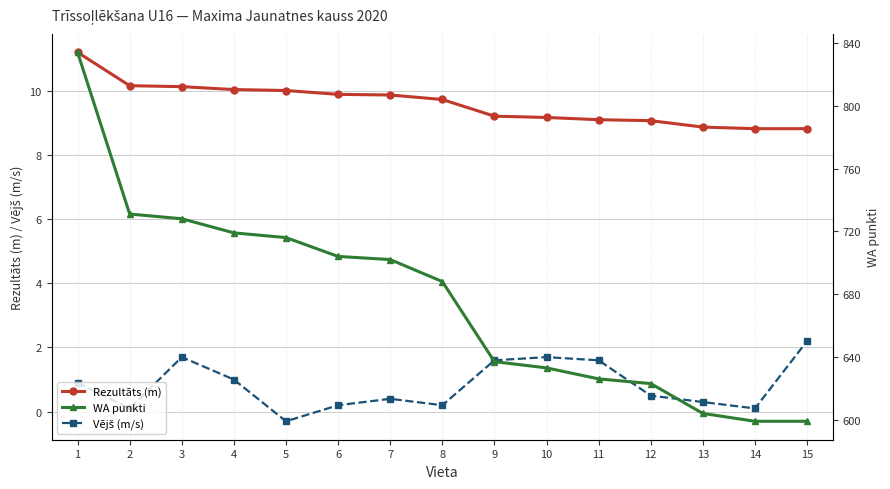

List the series in order of their peak value, lowest first.

Vējš (m/s), Rezultāts (m), WA punkti